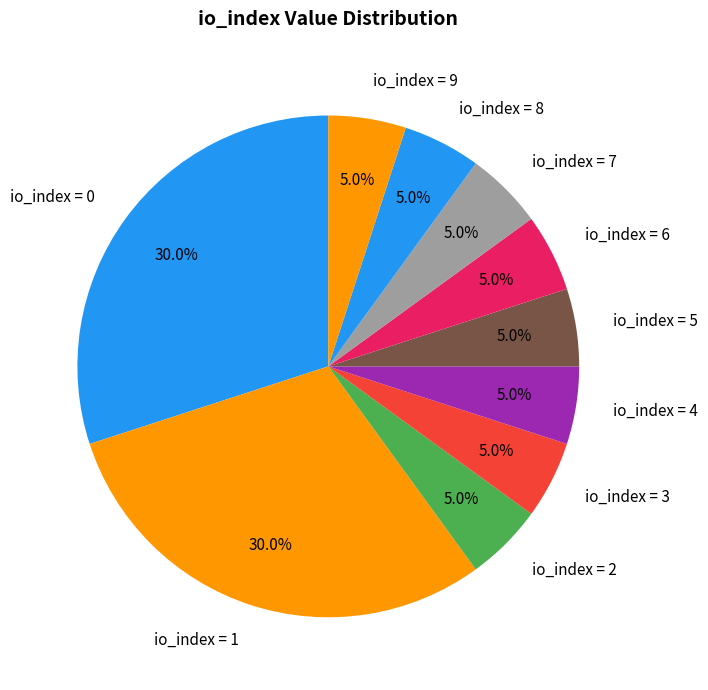

Is there a majority slice in this chart?

No